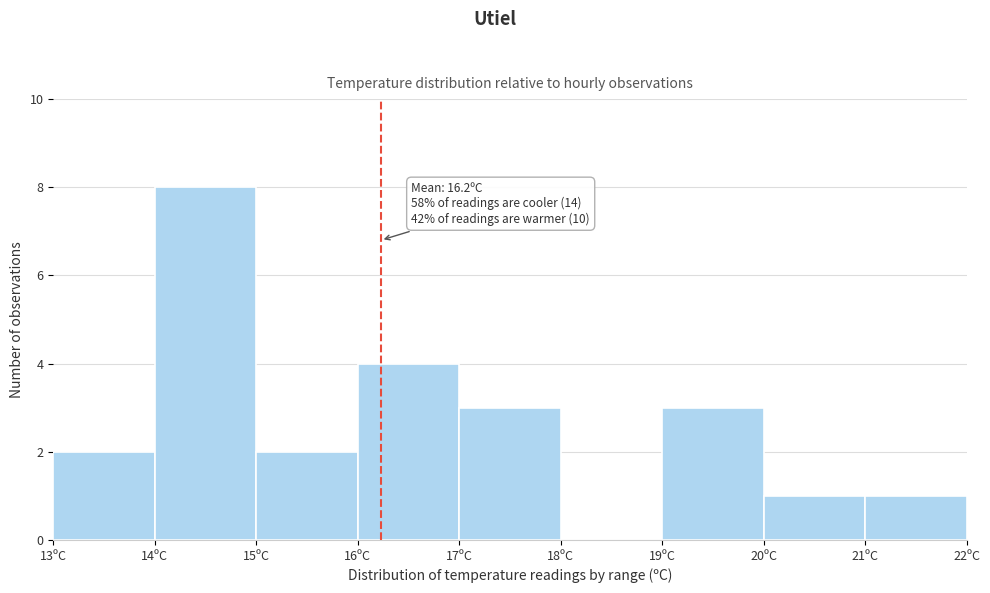

Which range on the x-axis has the tallest bar?

14 to 15